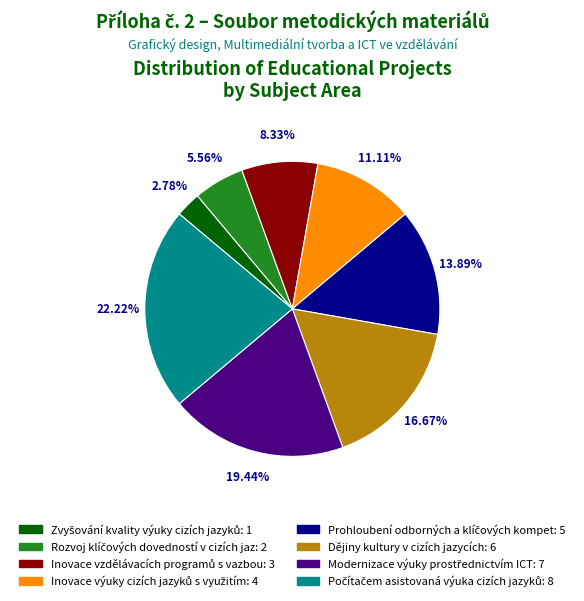

Does any single category account for the majority?

No